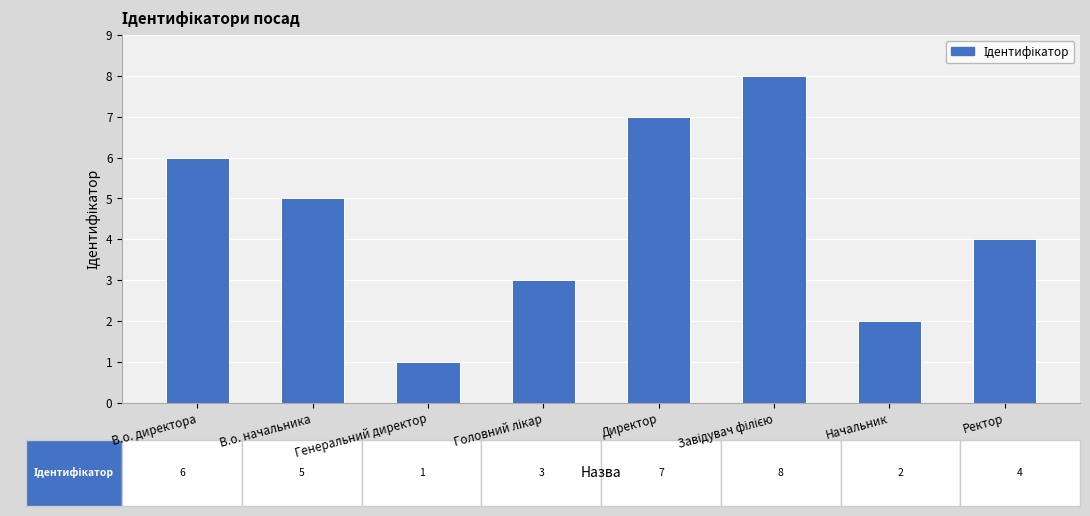

What is the sum of all values?

36